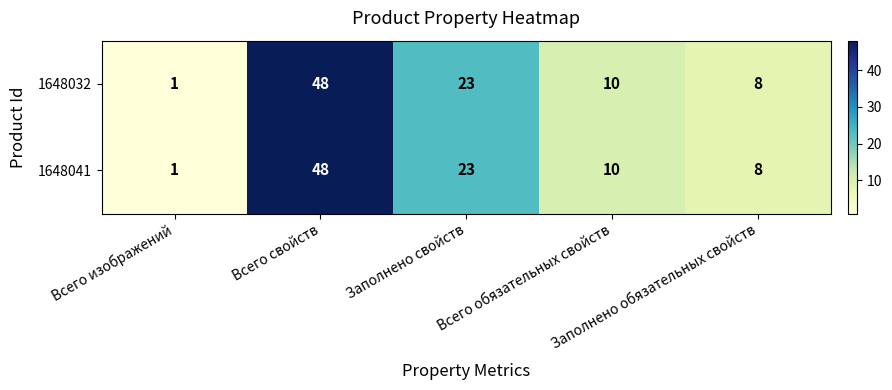

What is the sum of all 1648041 values?

90